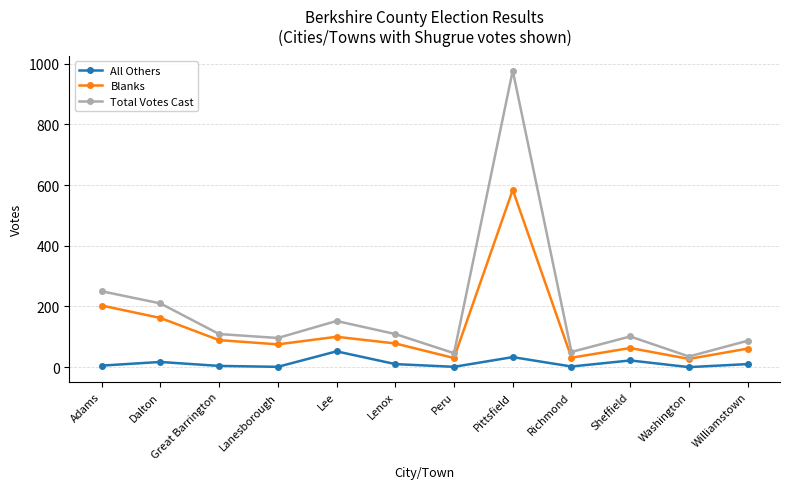

What is the lowest value of the Total Votes Cast series?

35